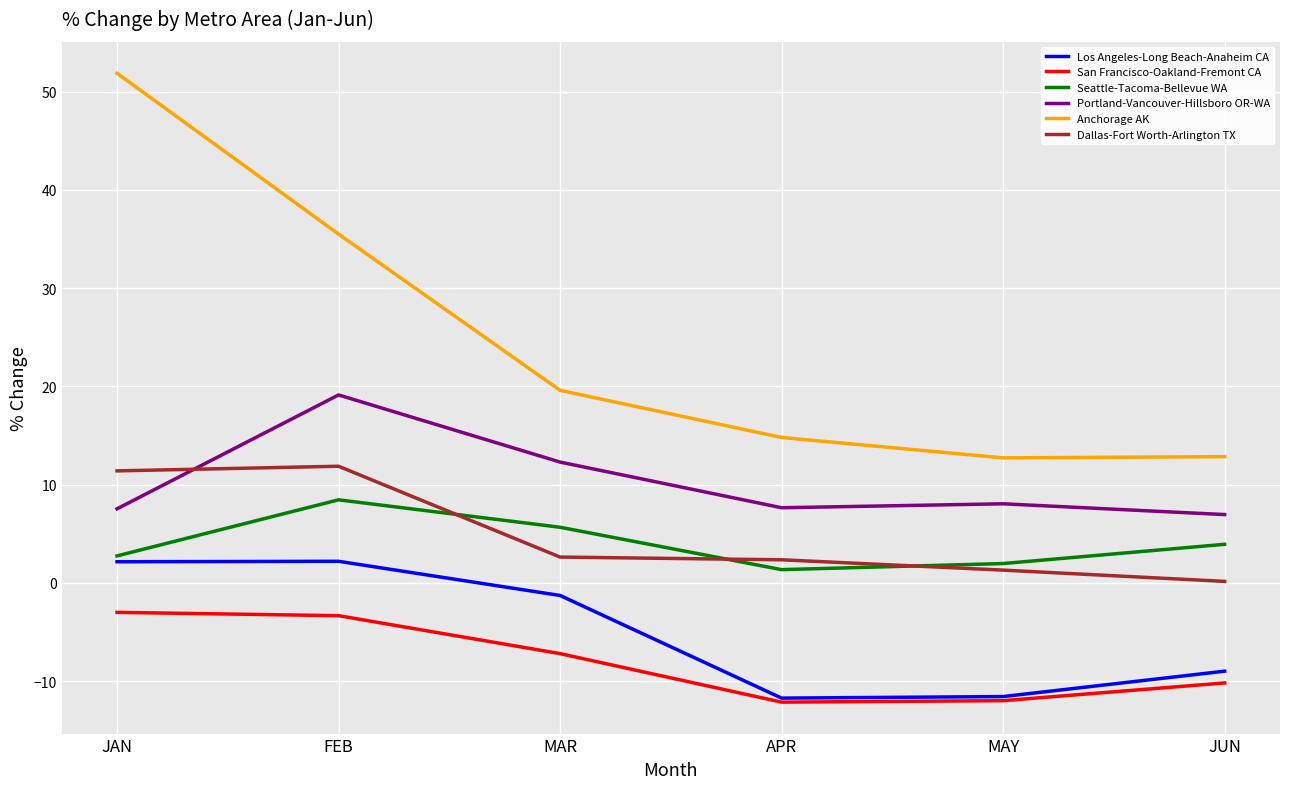

Does the chart have visible grid lines?

Yes